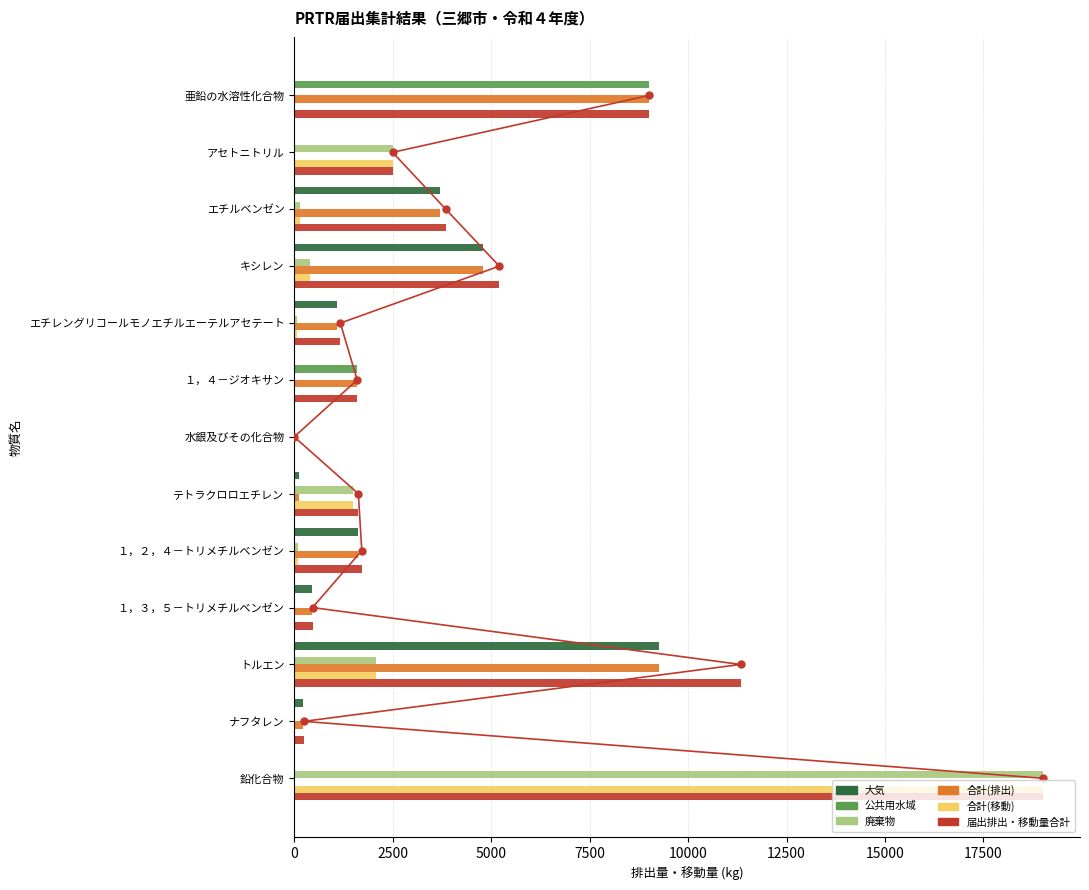

Is it true that 合計(排出) equals 4804 at キシレン?

True